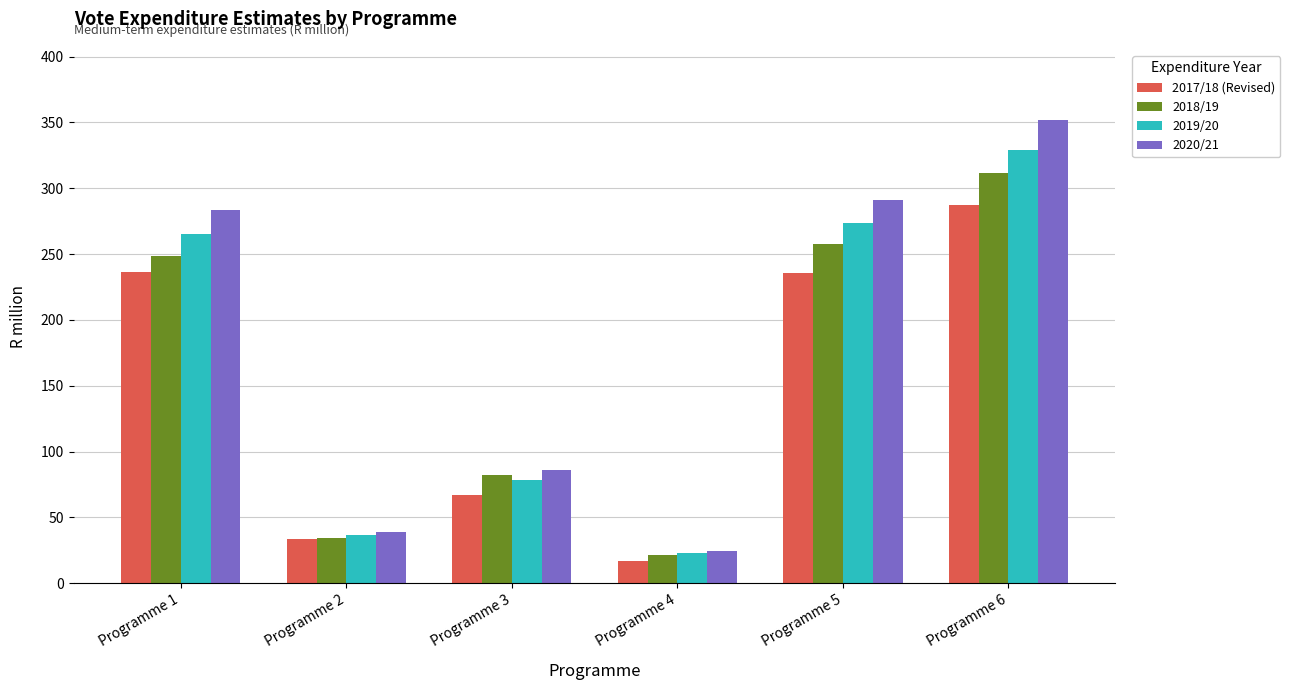

Which series changed the most between Programme 1 and Programme 4?

2020/21